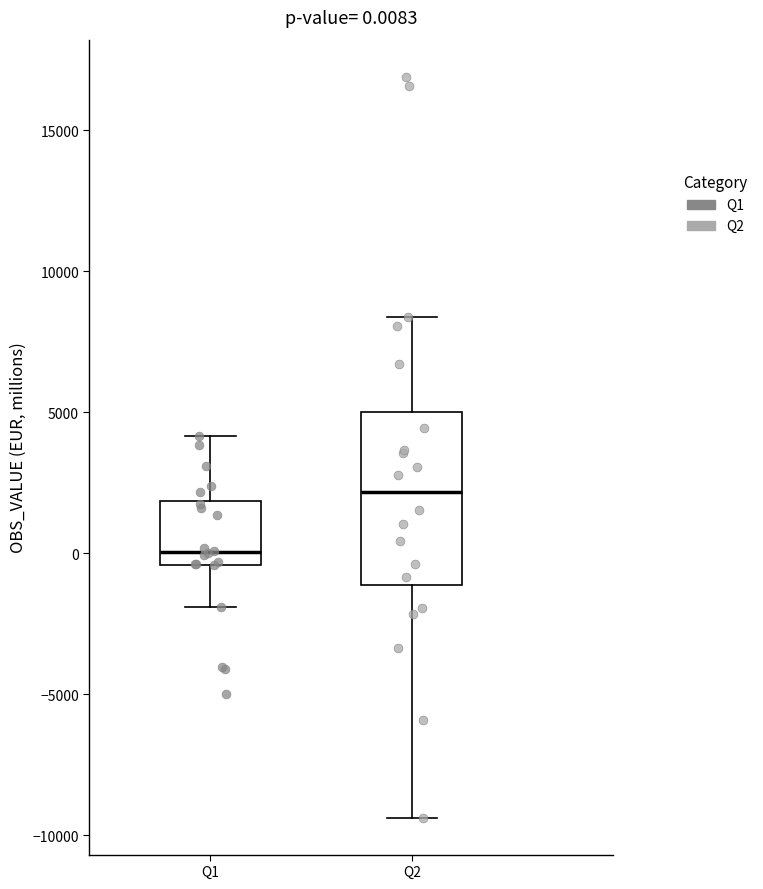

Comparing the boxes themselves (not the whiskers), which one is the tallest?

Q2